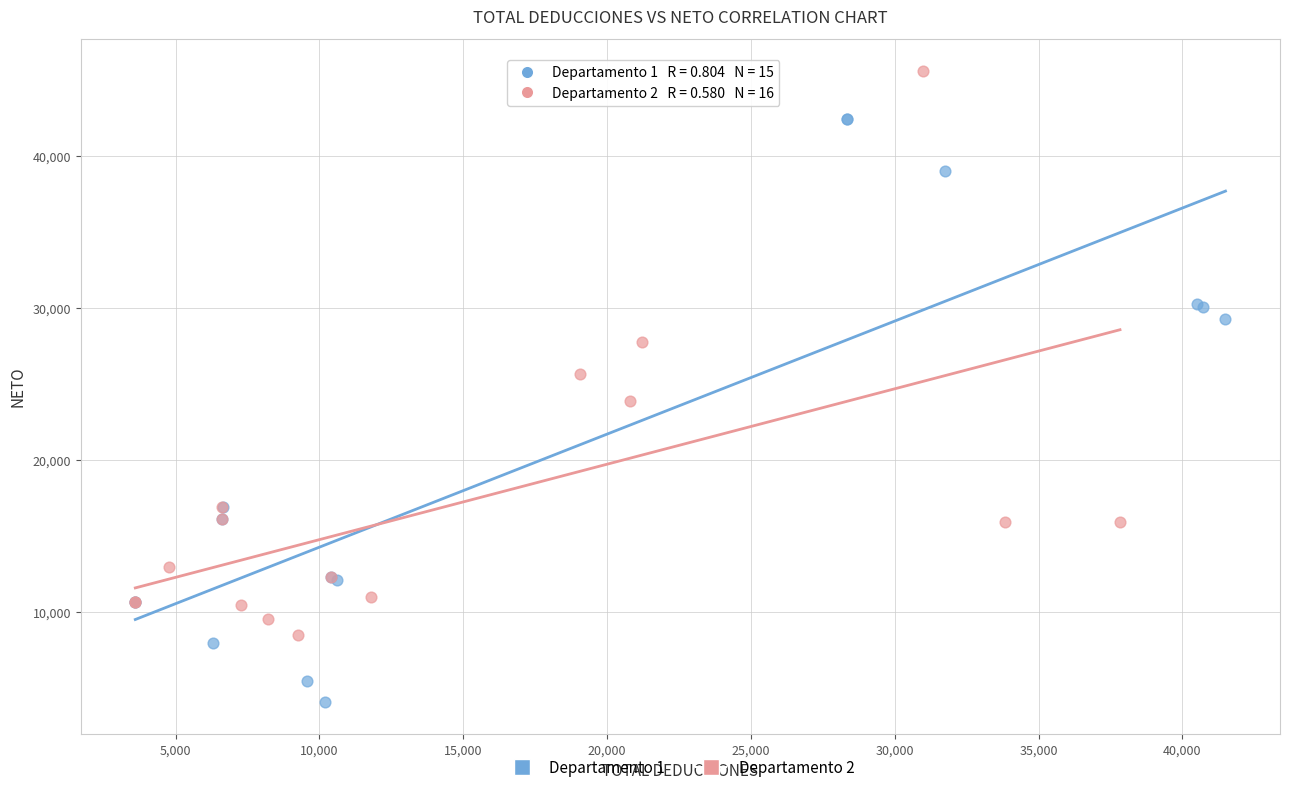

Which series contains the lowest Y value?

Departamento 1